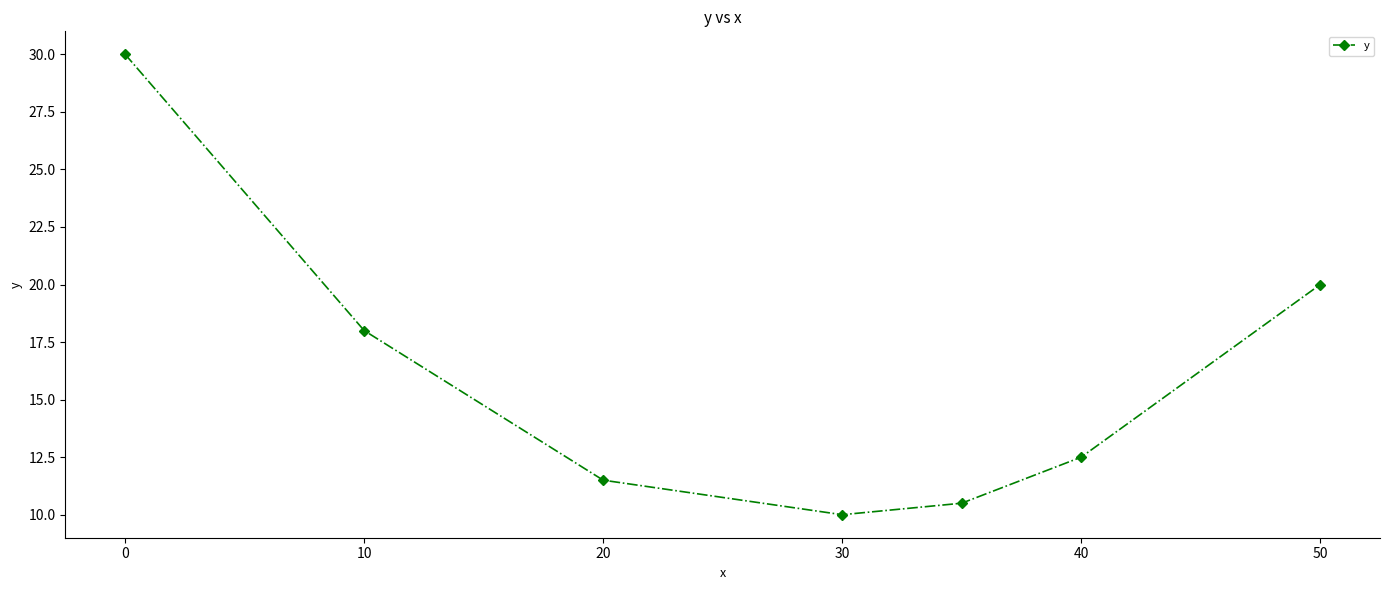

What is the value of the 1st point from the left?

30.0